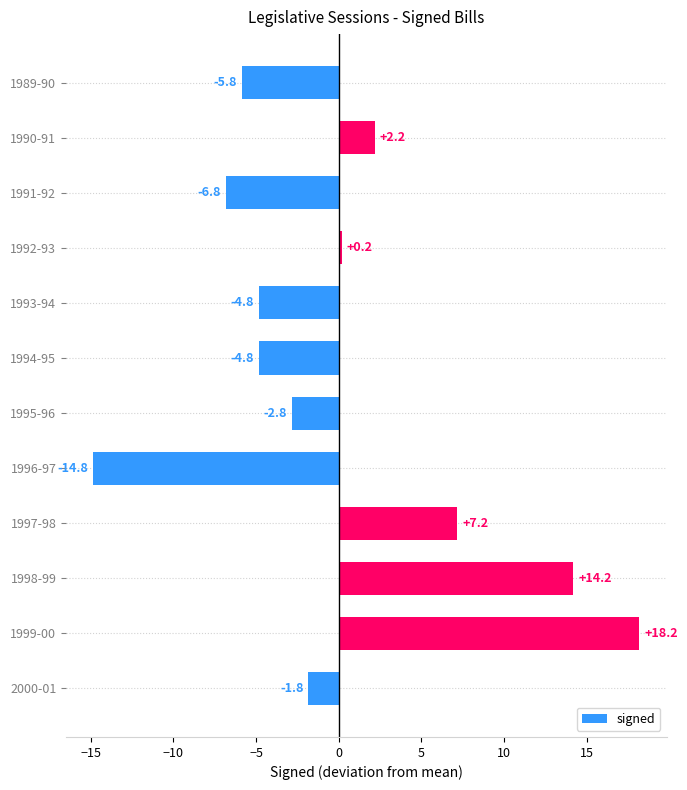

True or false: the data shows 0.2 at 1992-93.

True